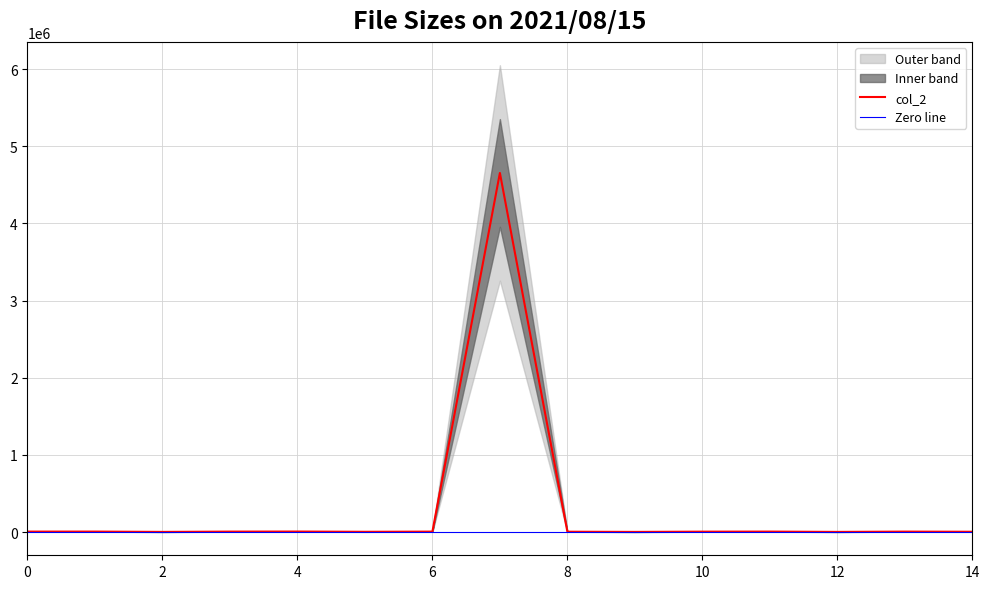

What is the sum of all values?

4713108